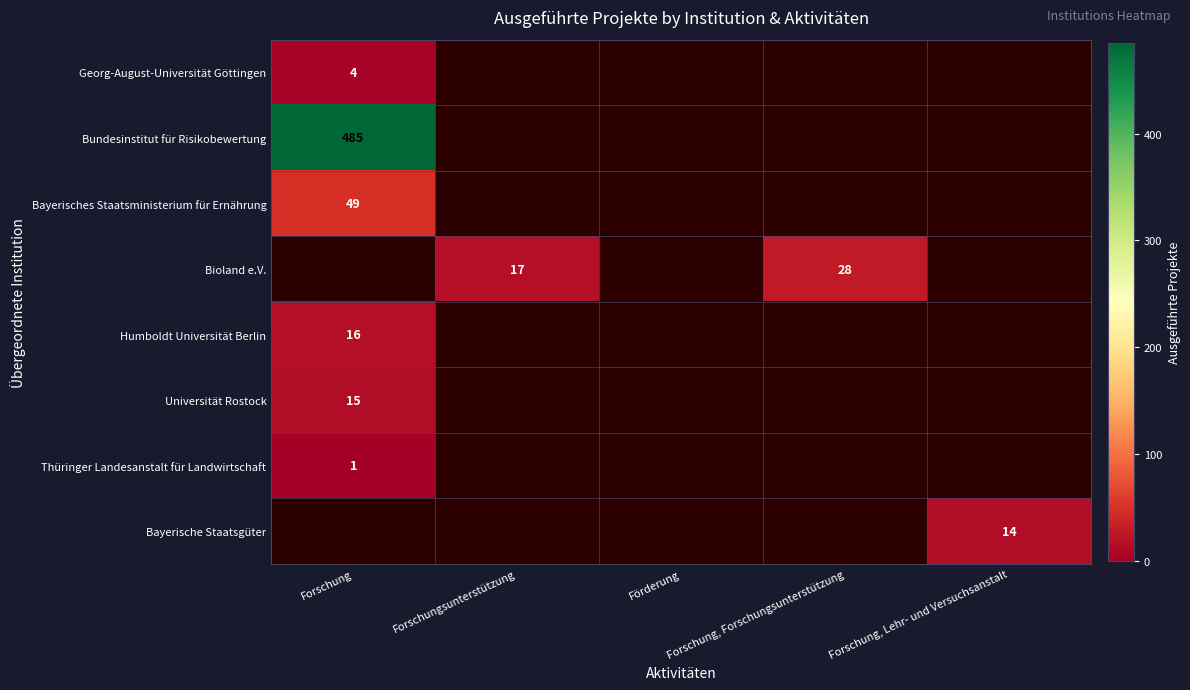

At how many categories does at least one series exceed 131?

1